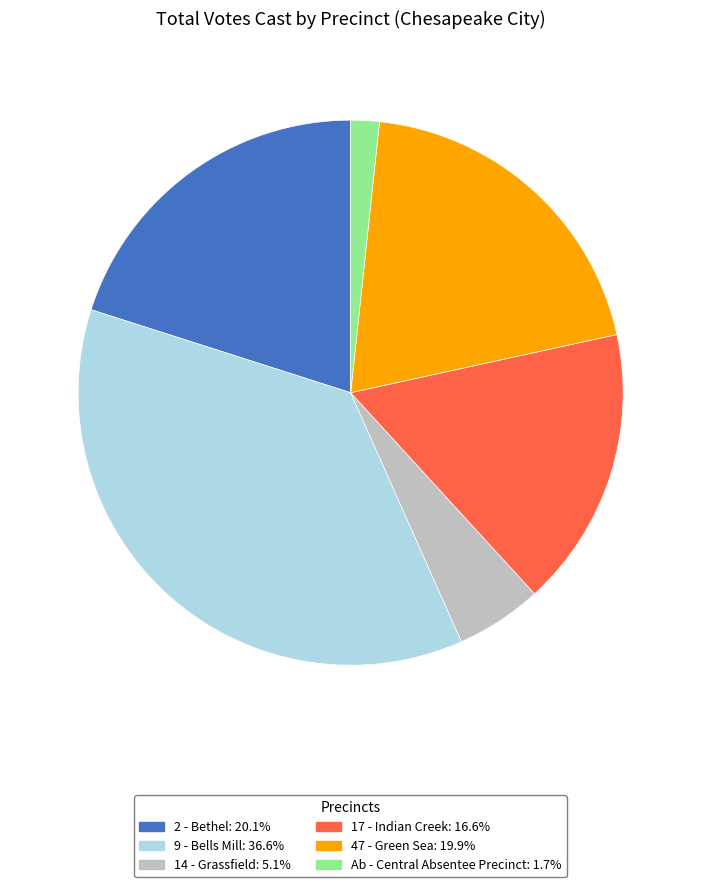

What is the largest slice in the pie chart?

9 - Bells Mill